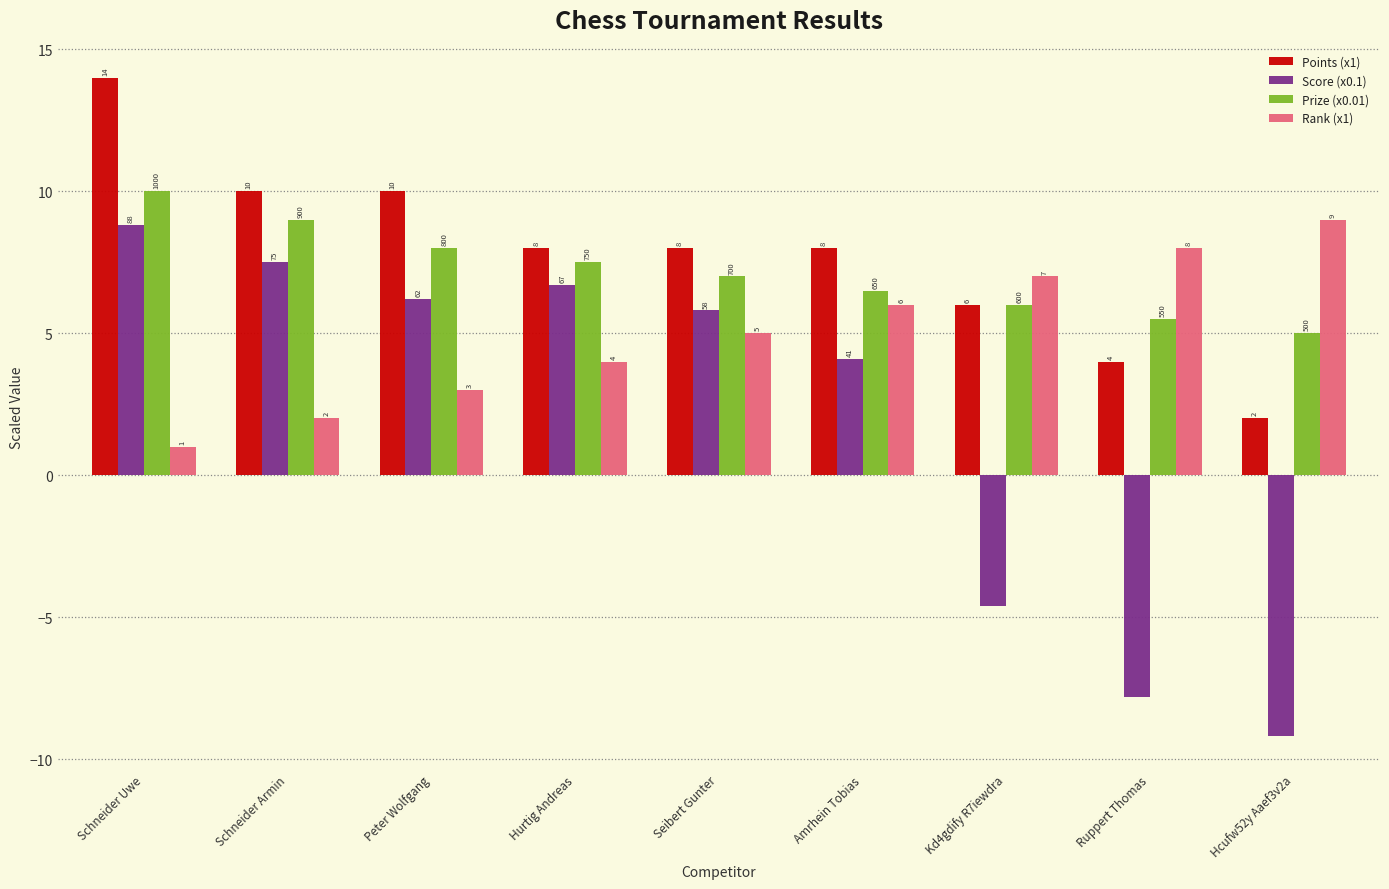

How many values in Score (x0.1) are above zero?

6